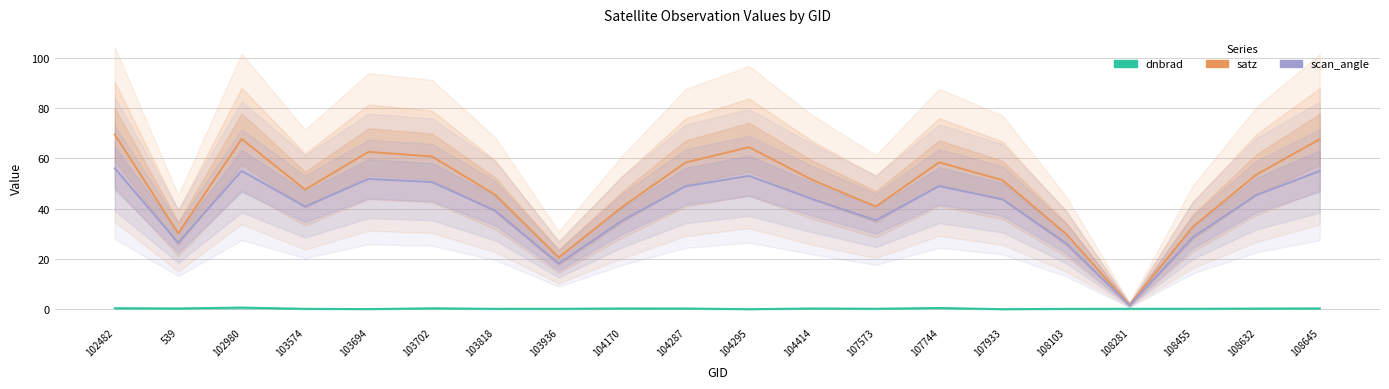

What is the sum of the scan_angle values at 104414 and 104295?

96.8